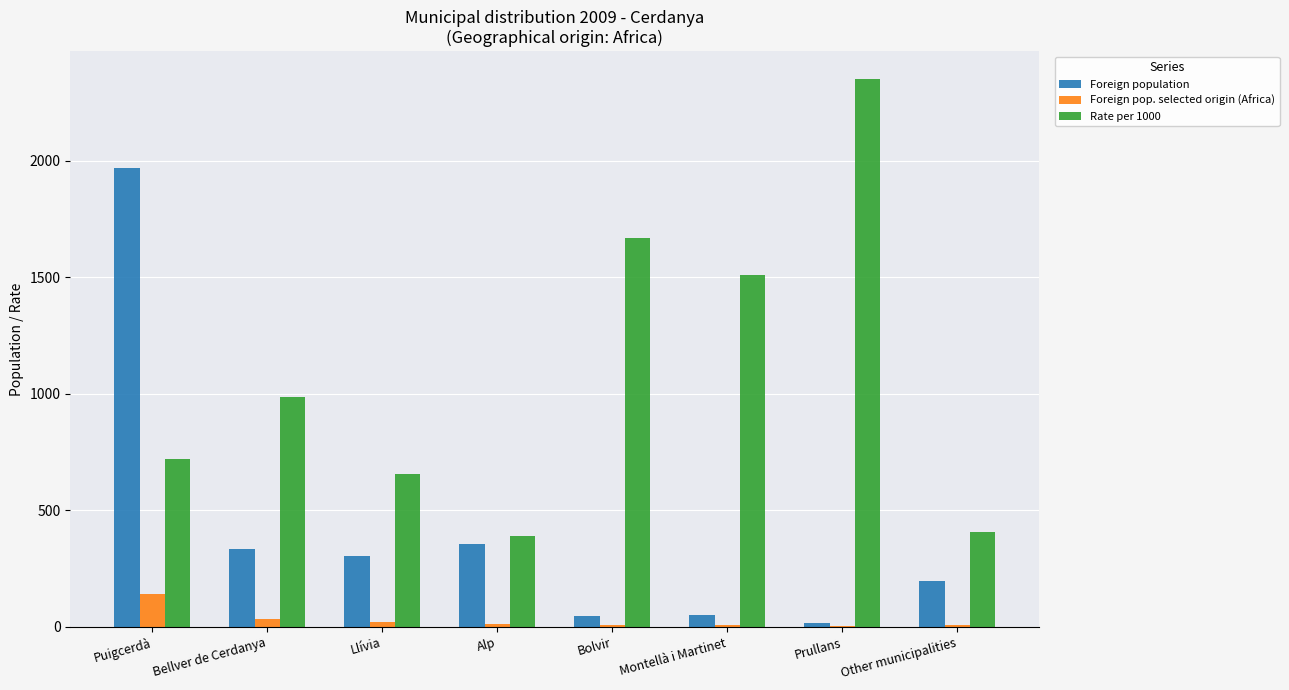

Which label corresponds to the largest value in the chart?

Prullans